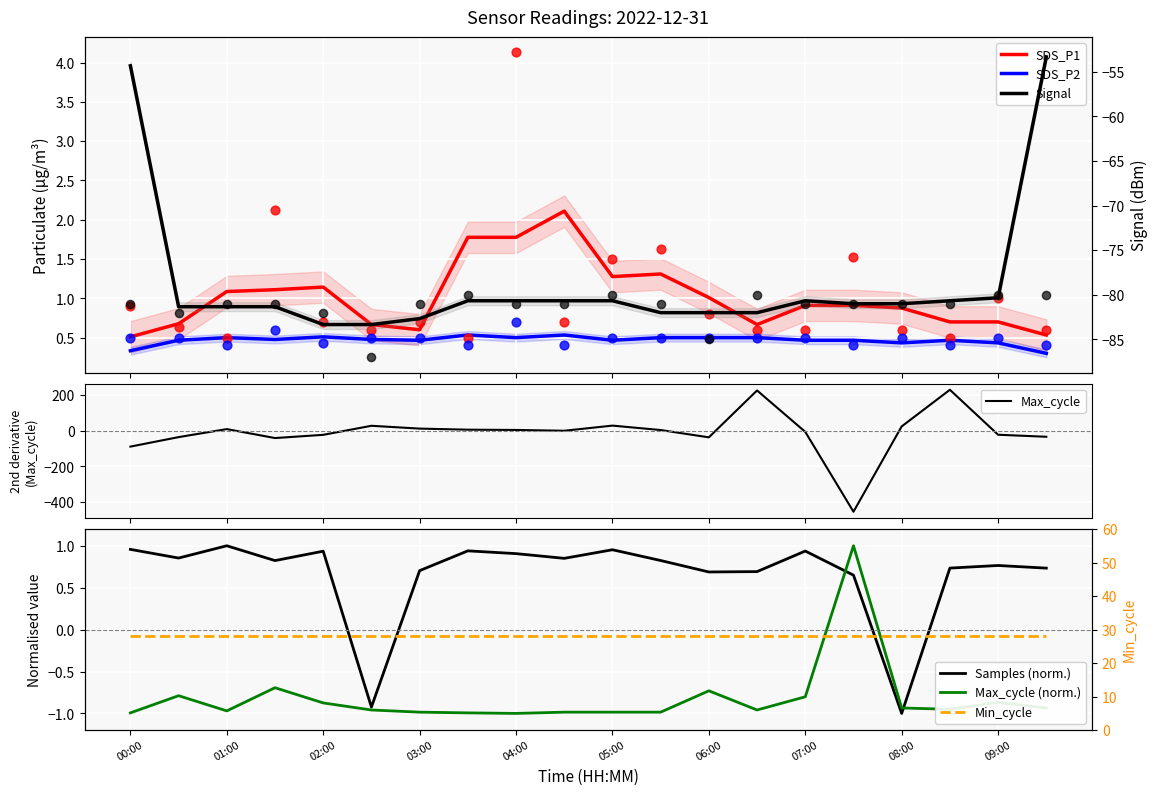

Which series reaches the minimum Y coordinate?

Signal